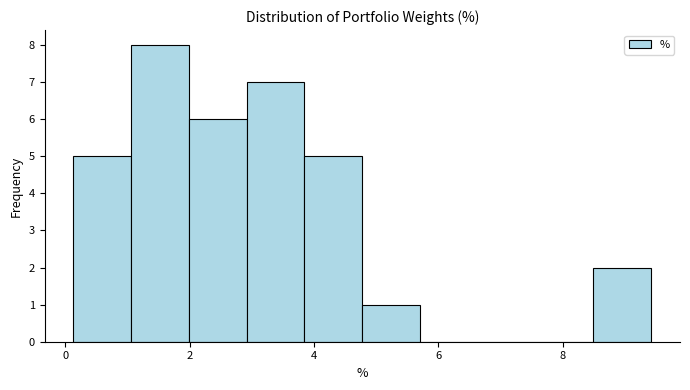

Which range on the x-axis has the tallest bar?

1.0 to 2.0